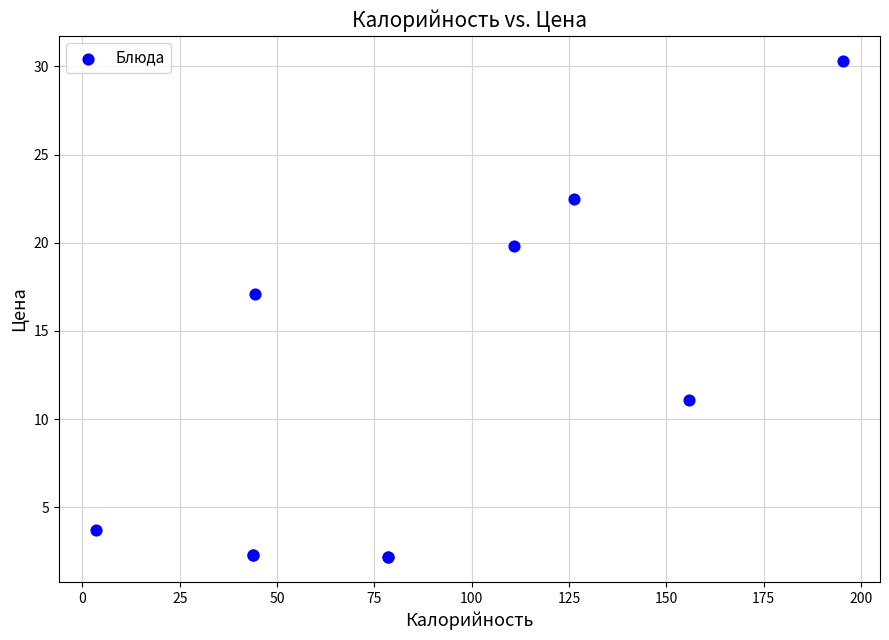

What Y value in the scatter plot is closest to 16?

17.1